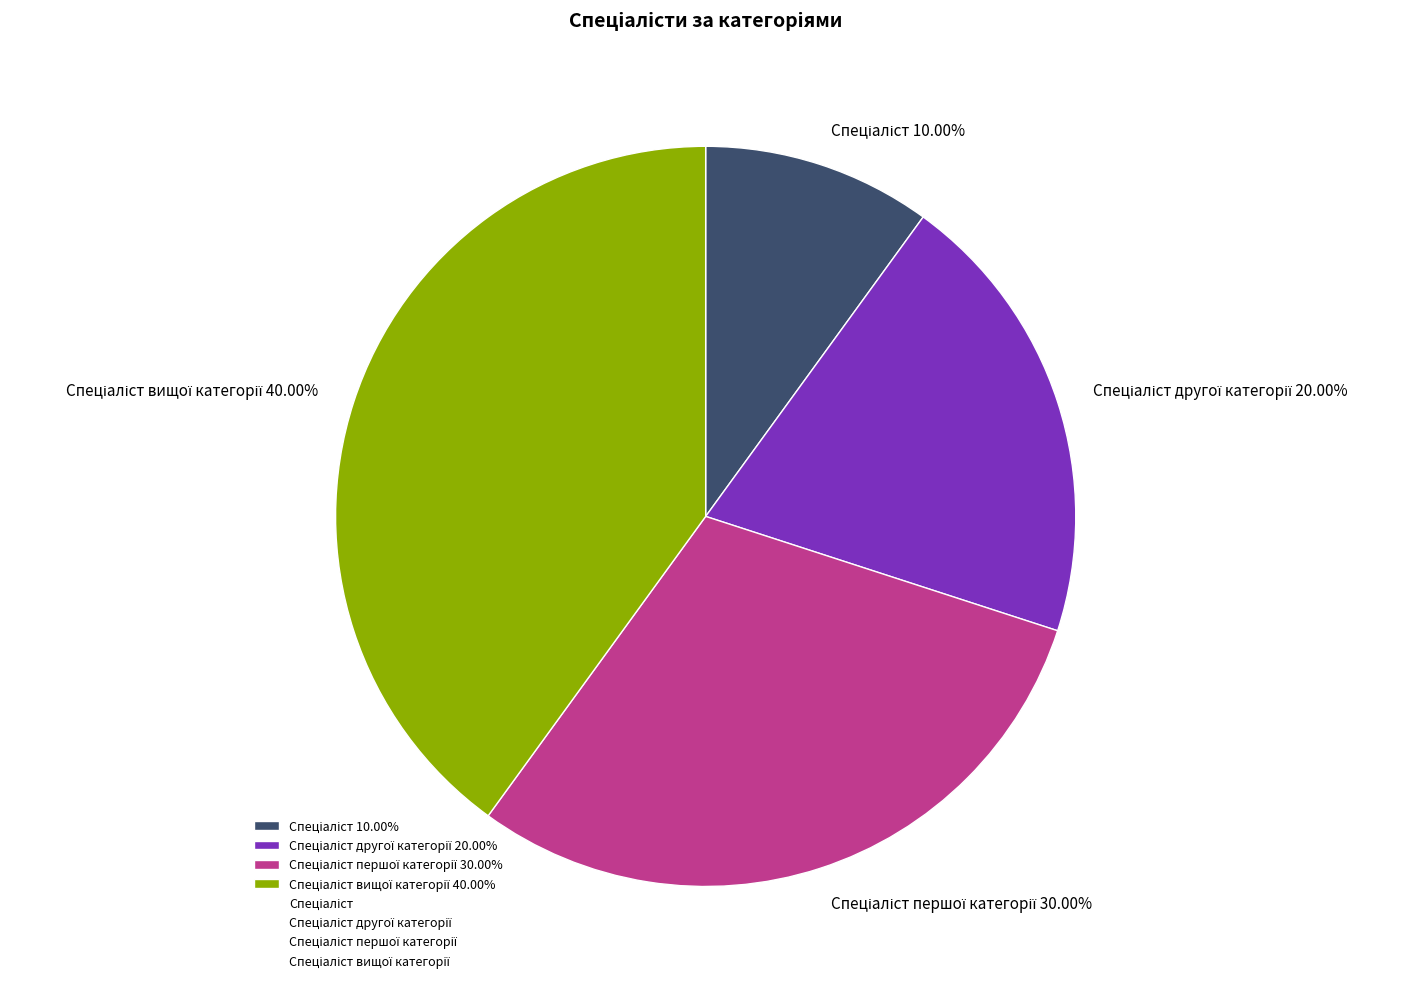

Is there a majority slice in this chart?

No